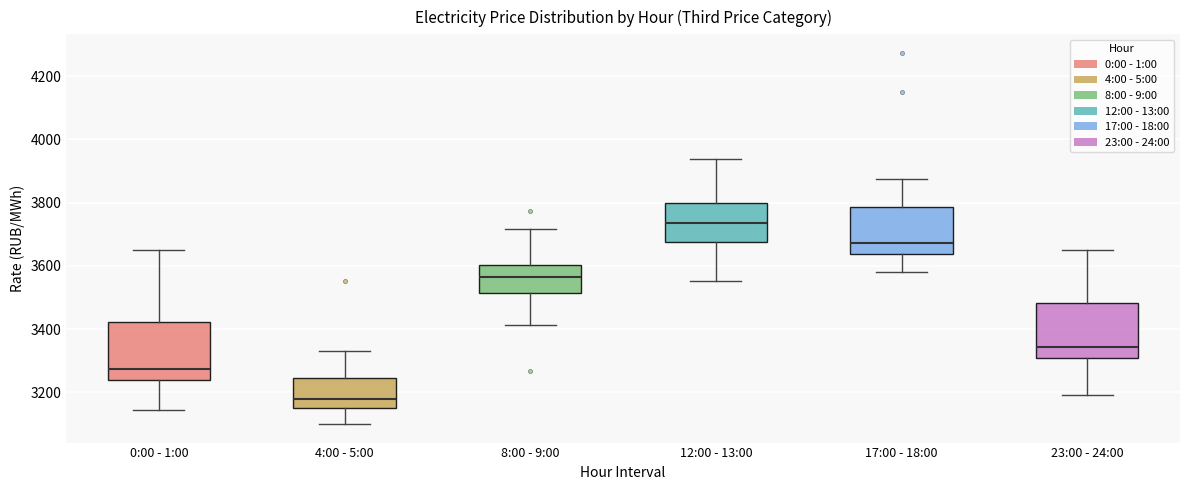

Reading left to right, read every box against the y-axis: the position of its median line, the range the box covers, and the ends of its whiskers. The values are not printed on the chart, so give them approximately, as read against the axis.

0:00 - 1:00: median 3280, box 3240 to 3420, whiskers 3140 to 3640
4:00 - 5:00: median 3180, box 3140 to 3240, whiskers 3100 to 3340
8:00 - 9:00: median 3560, box 3520 to 3600, whiskers 3420 to 3720
12:00 - 13:00: median 3740, box 3680 to 3800, whiskers 3560 to 3940
17:00 - 18:00: median 3680, box 3640 to 3780, whiskers 3580 to 3880
23:00 - 24:00: median 3340, box 3300 to 3480, whiskers 3200 to 3640